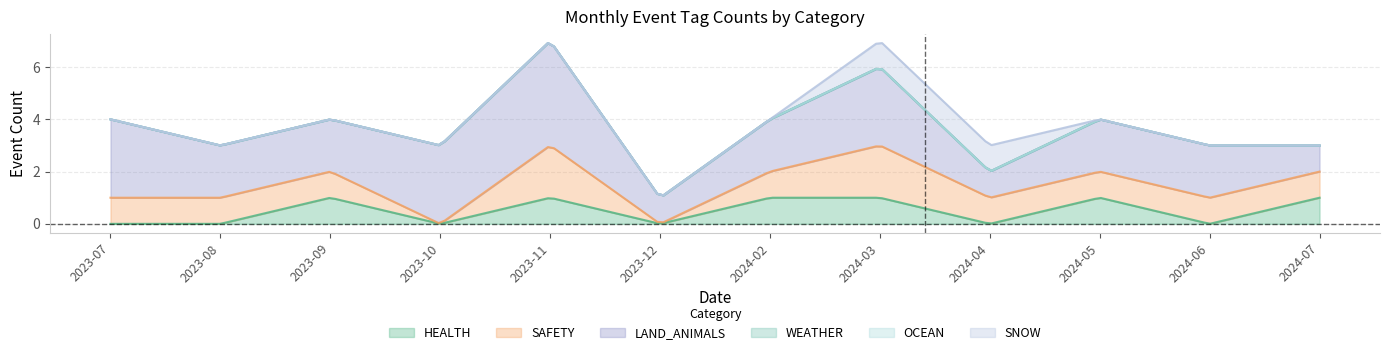

Reading left to right, list all the values displayed in this chart.

HEALTH: 0	0	1	0	1	0	1	1	0	1	0	1
SAFETY: 1	1	1	0	2	0	1	2	1	1	1	1
LAND_ANIMALS: 3	2	2	3	4	1	2	3	1	2	2	1
WEATHER: 0	0	0	0	0	0	0	0	0	0	0	0
OCEAN: 0	0	0	0	0	0	0	0	0	0	0	0
SNOW: 0	0	0	0	0	0	0	1	1	0	0	0